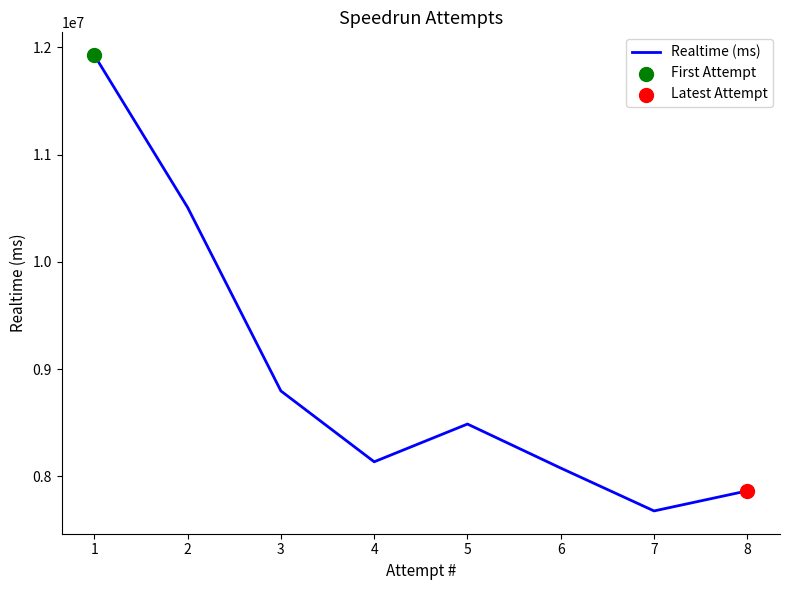

What is the change in value from 2 to 6?

-2431446